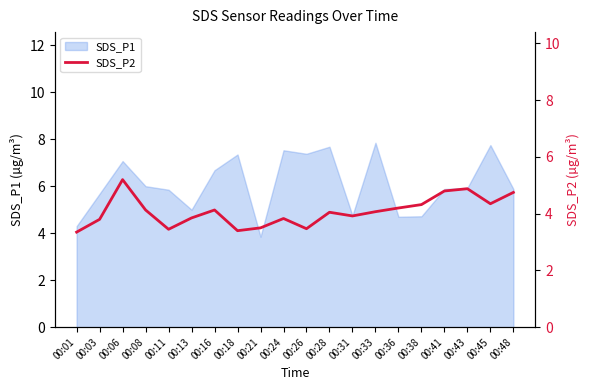

Which category has the lowest value across all series?

00:01